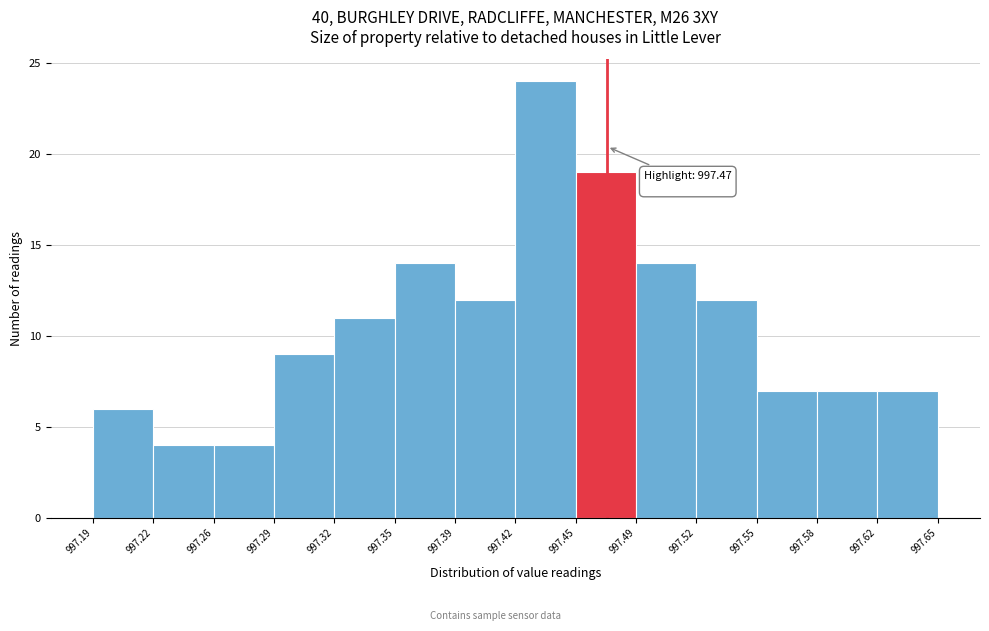

Over which range of the x-axis is the bar tallest?

997.42 to 997.45